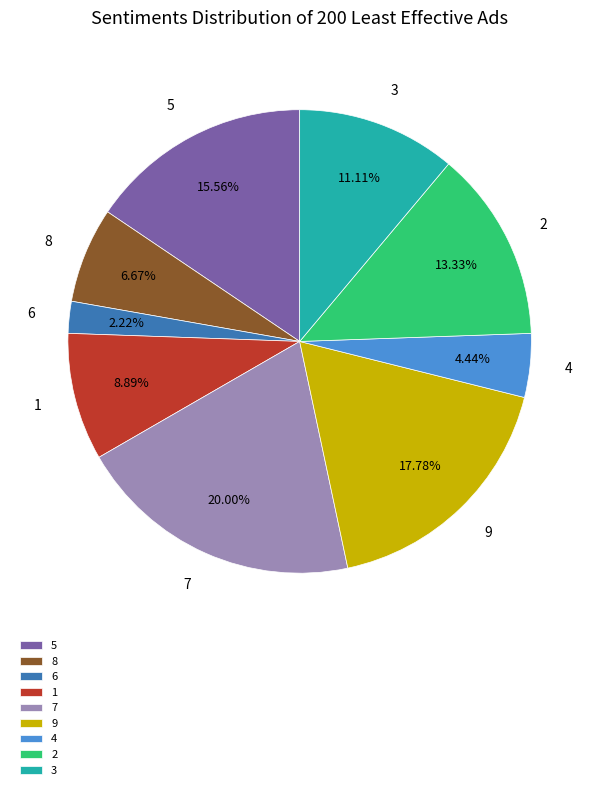

Count the number of slices in the pie.

9